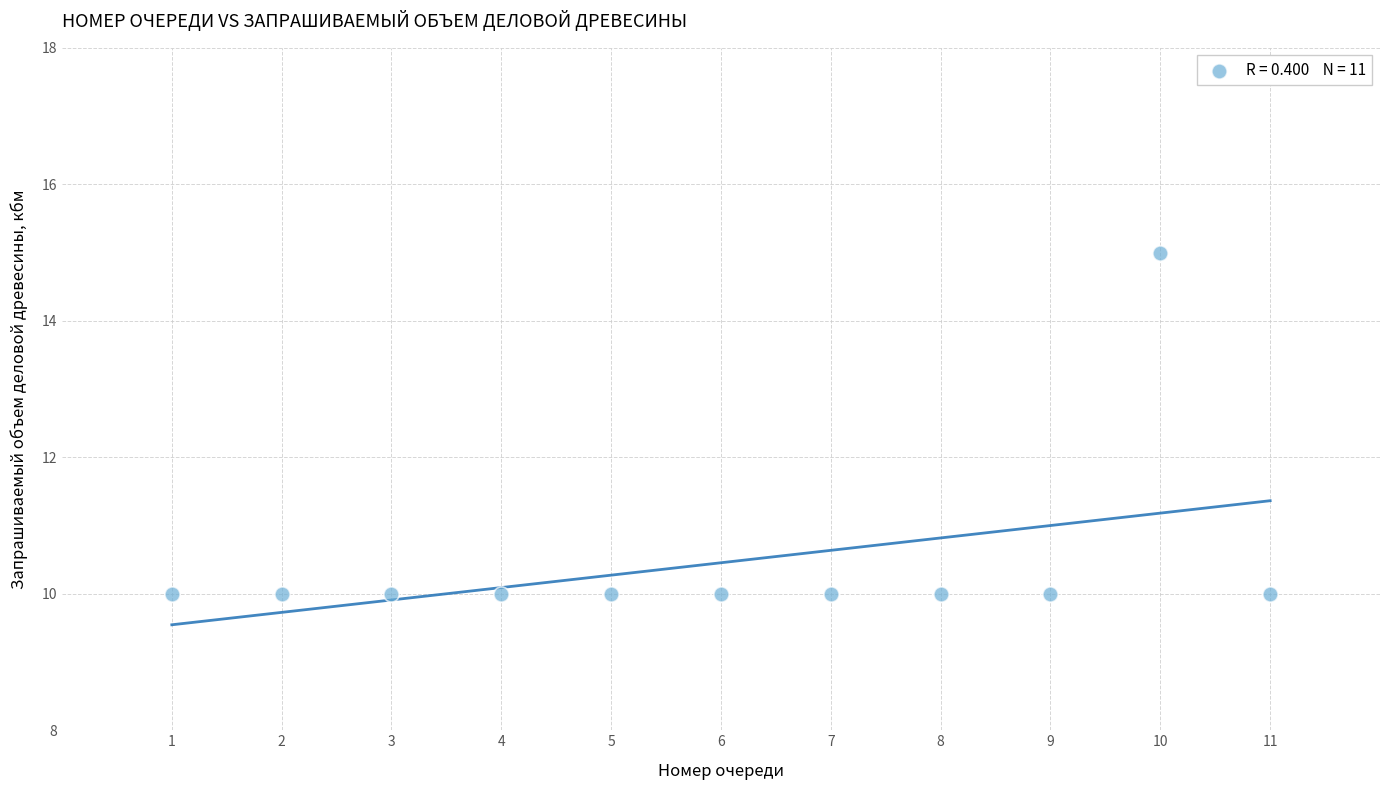

What is the average X value?

6